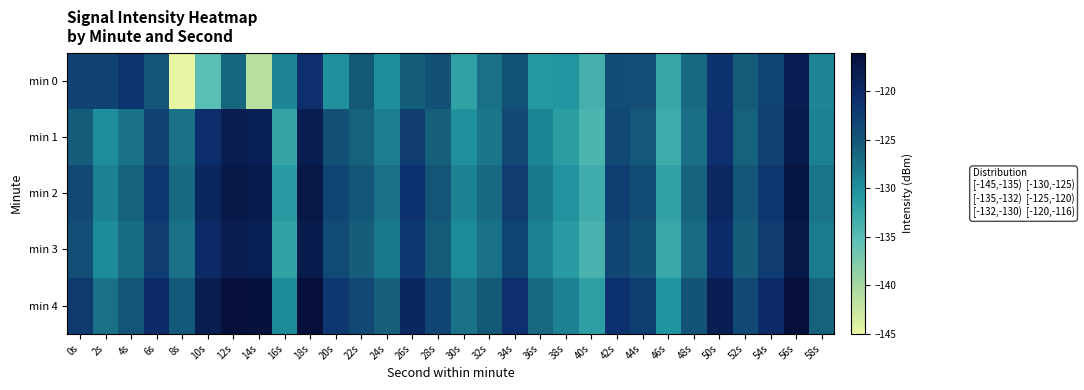

At which category is the sum across all series the highest?

56s